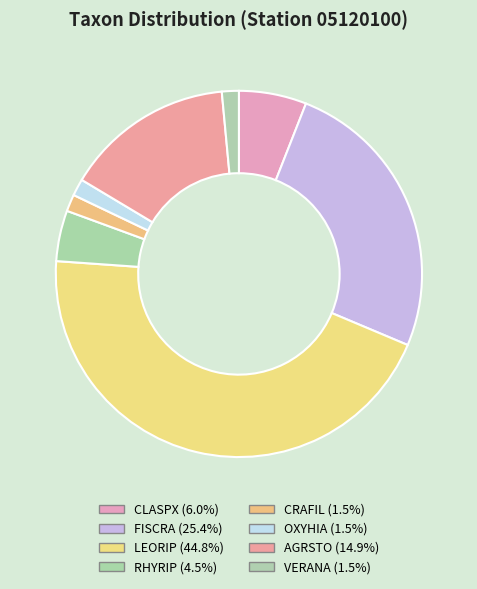

Count the number of slices in the pie.

8